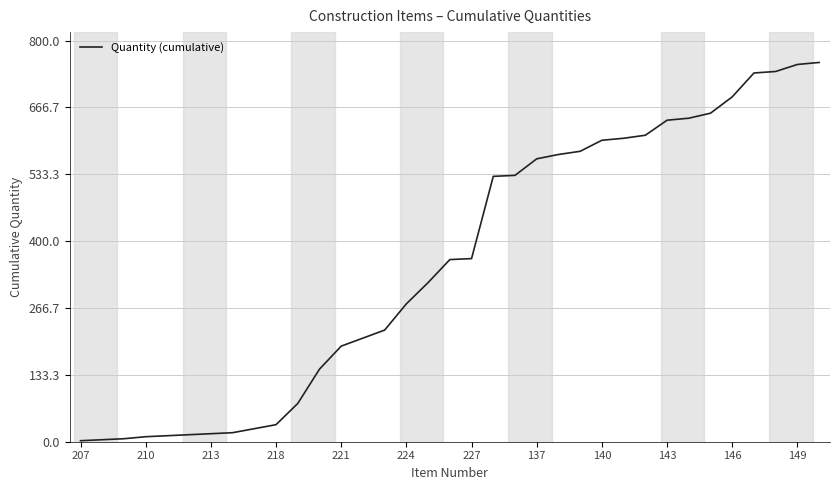

What is the greatest value displayed?

756.5